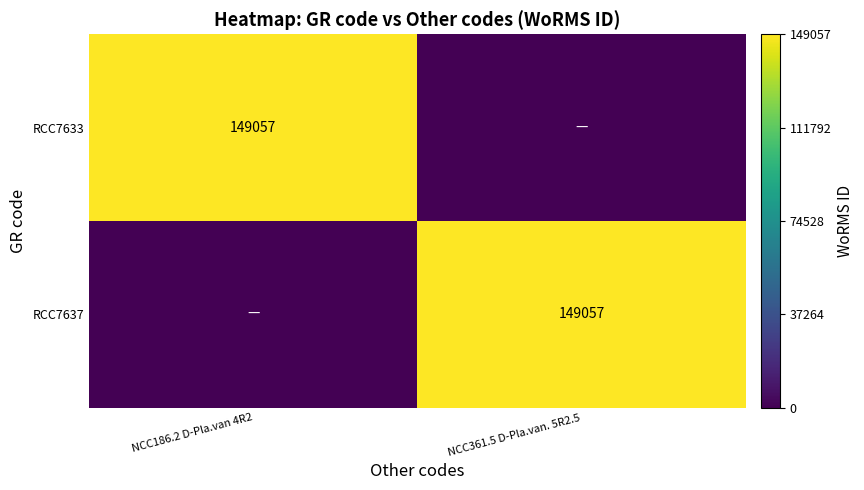

True or false: RCC7637 has a value of 149057 at NCC361.5 D-Pla.van. 5R2.5.

True